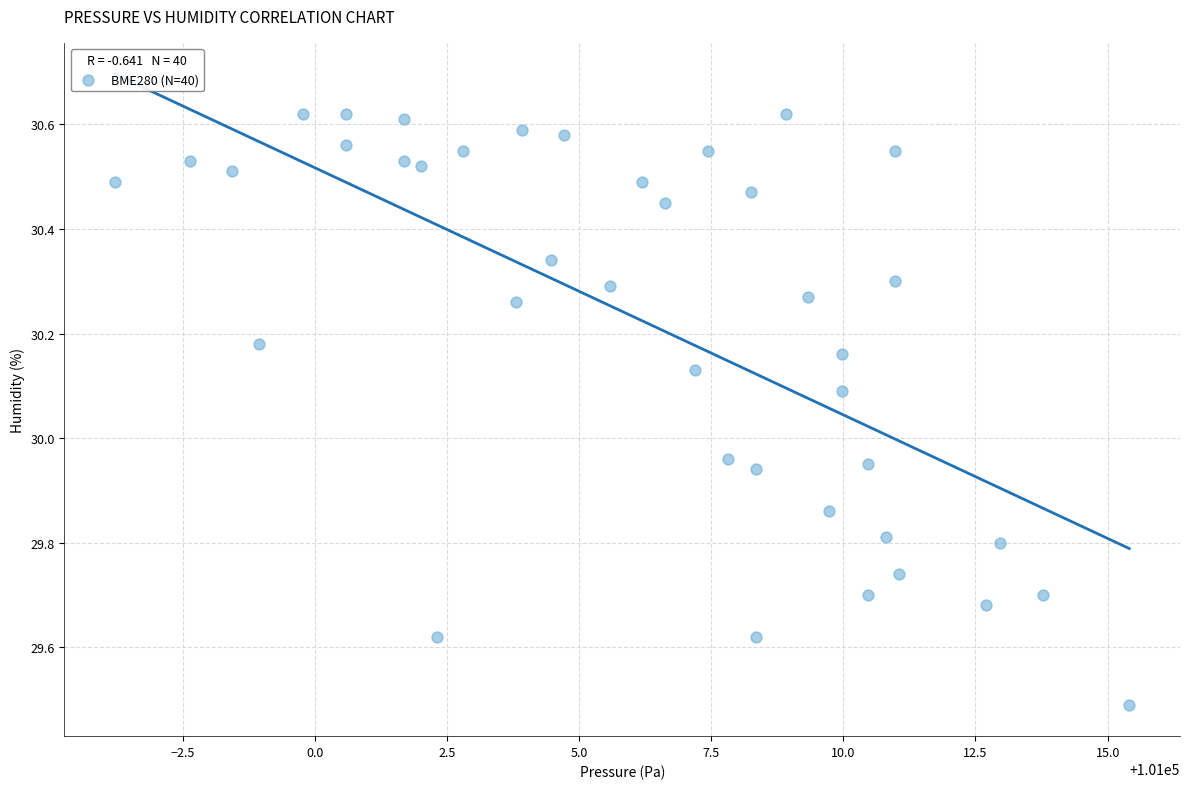

What is the range of X values (max minus min)?

19.2